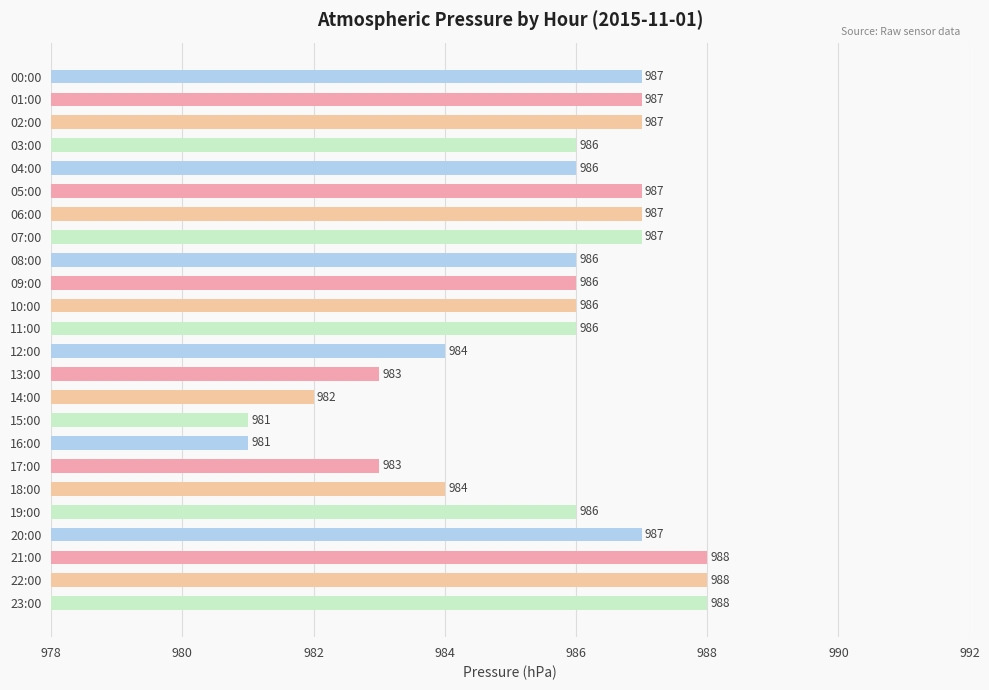

What position from the bottom is 14:00?

10